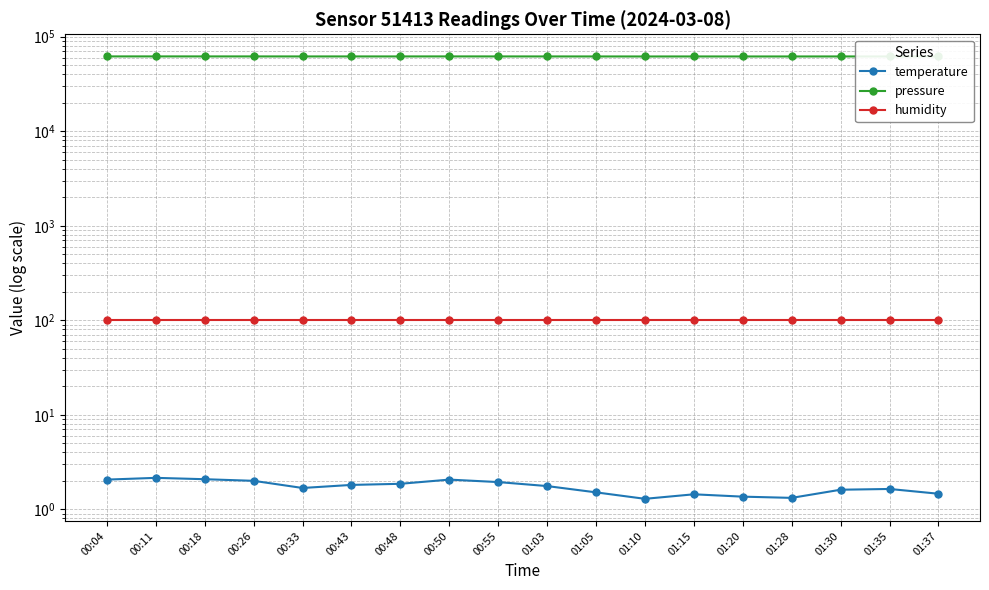

The humidity series shows 100.0 at 01:35. True or false?

True